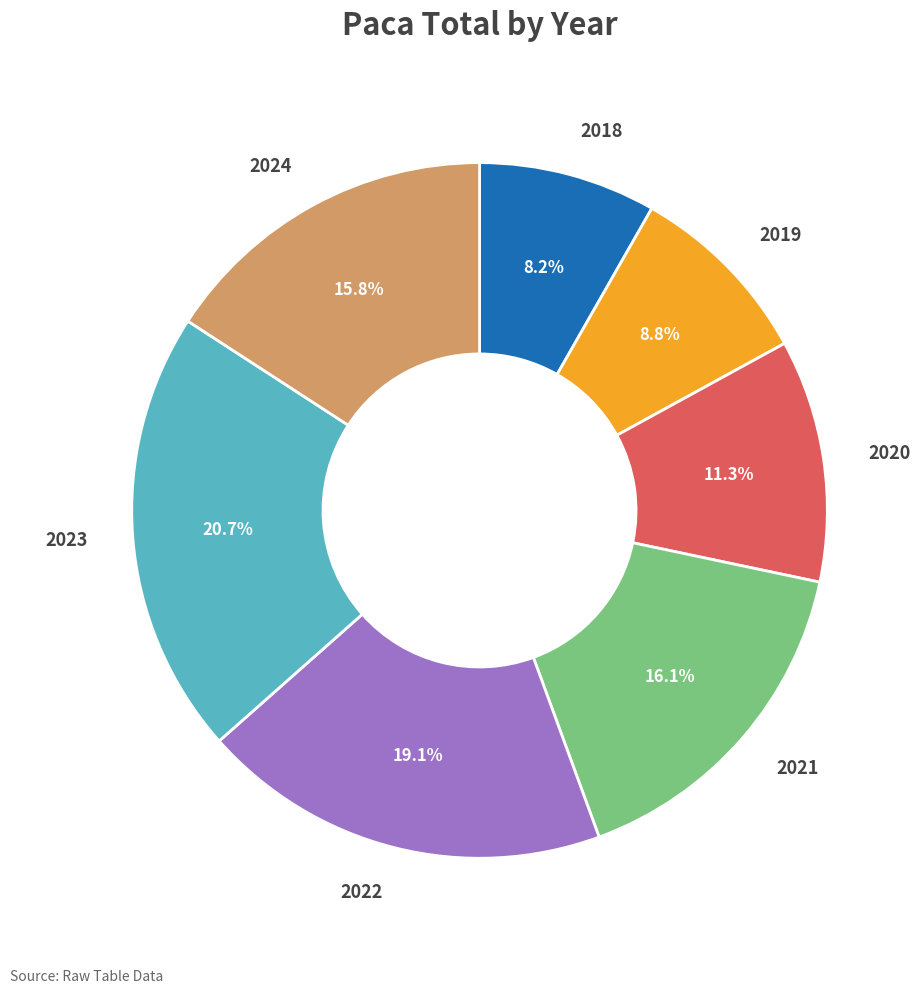

Is there a majority slice in this chart?

No